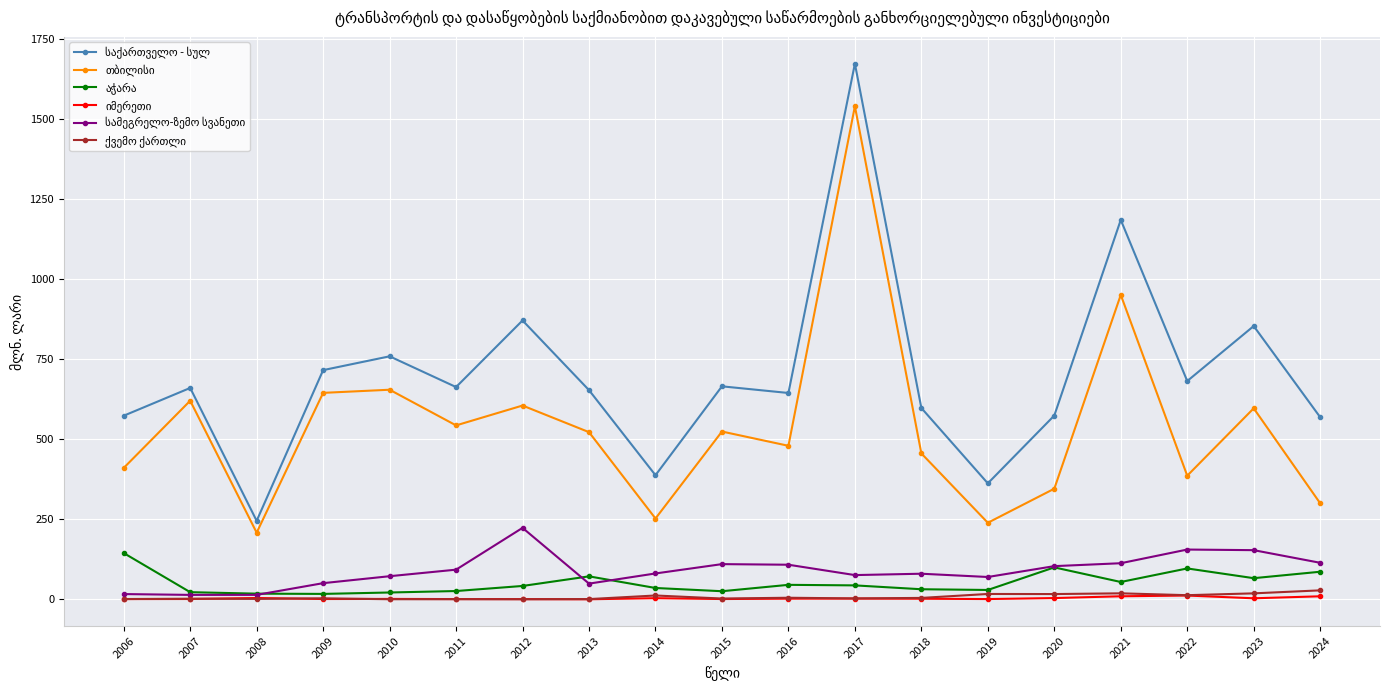

What is the maximum value shown in the chart?

1672.6